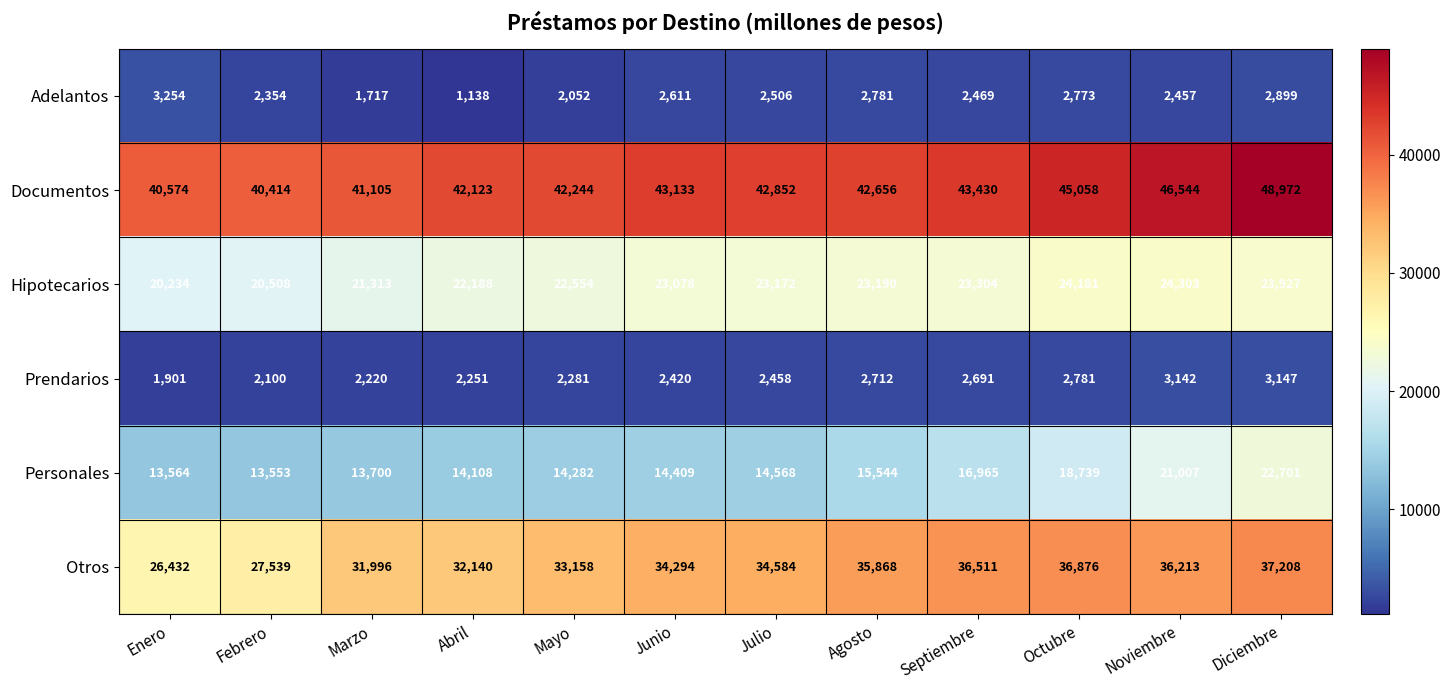

True or false: Prendarios has a value of 665 at Marzo.

False